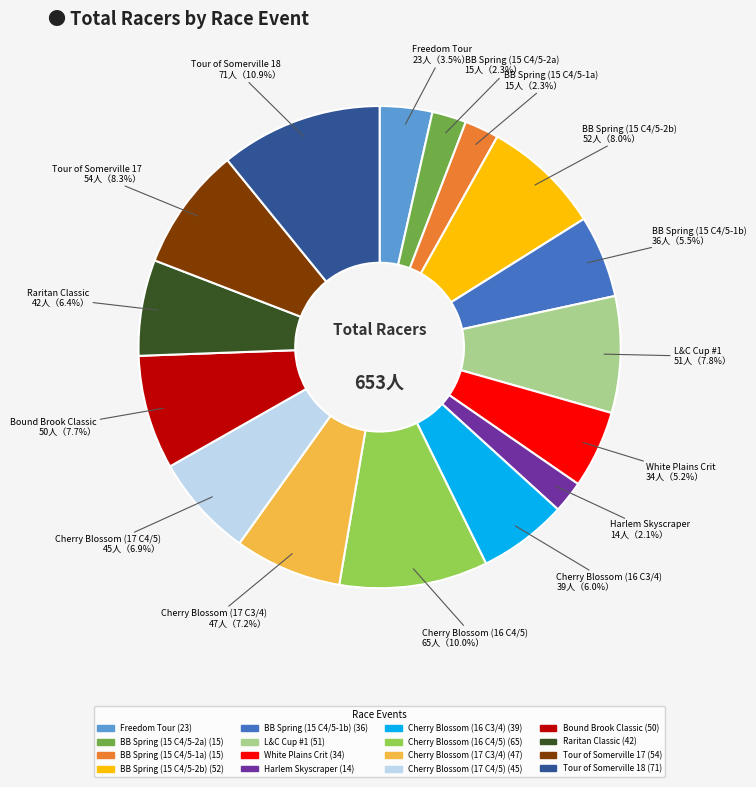

Count the number of slices in the pie.

16